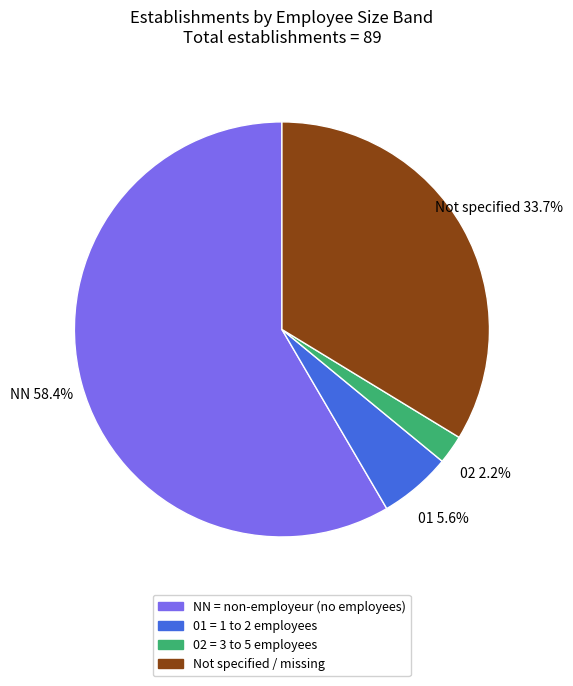

What is the ratio of the value at 02 = 3 to 5 employees to the value at 01 = 1 to 2 employees?

0.4